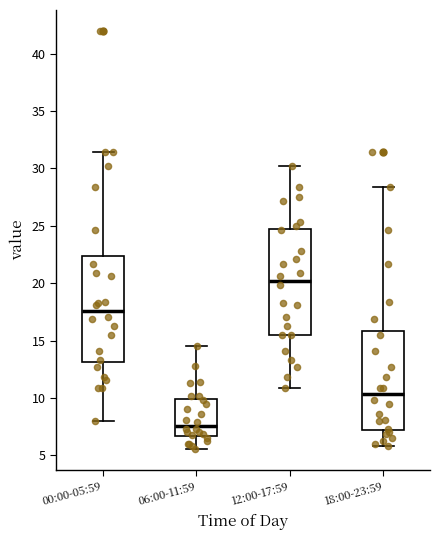

Where does the upper whisker of the box for 12:00-17:59 end on the y-axis? The values are not printed on the chart, so give them approximately, as read against the axis.

30.0